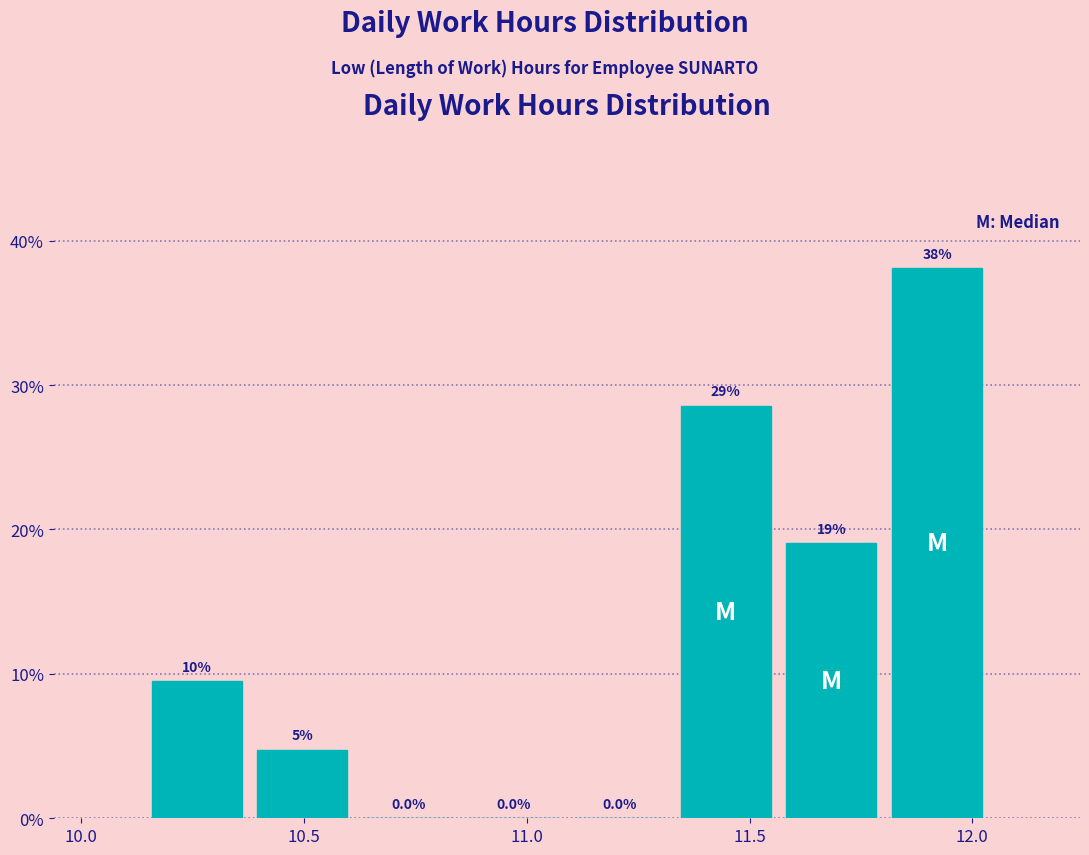

Over which range of the x-axis is the bar tallest?

11.80 to 12.05